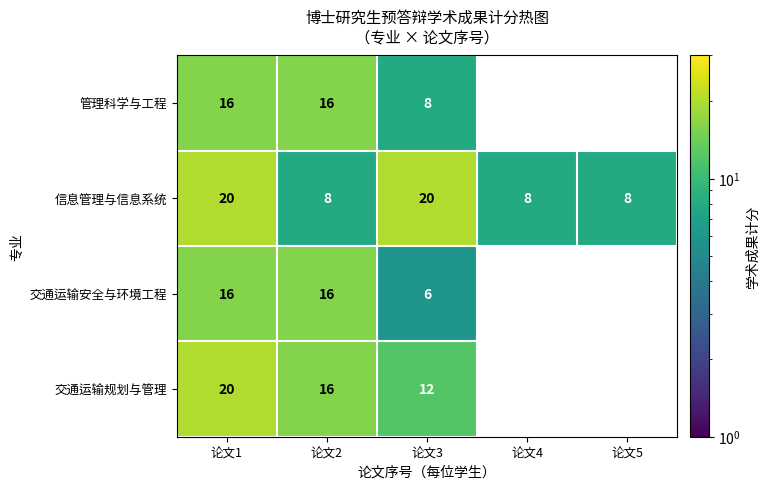

What is the greatest value displayed?

20.0